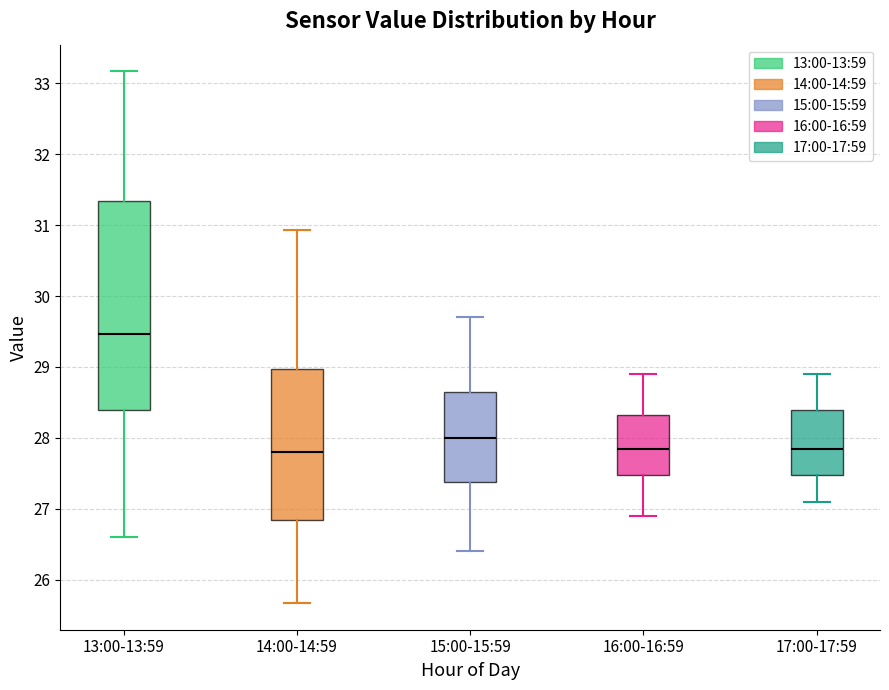

Which box is the tallest, from its lower edge to its upper edge?

13:00-13:59